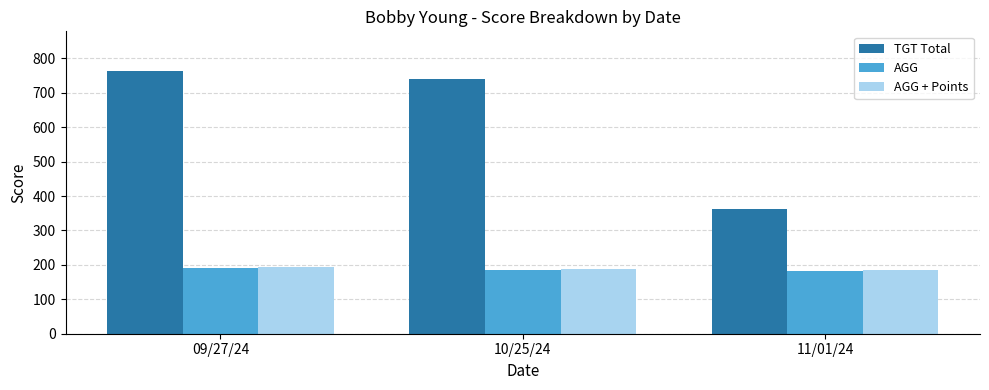

What is the sum of the AGG + Points values at 11/01/24 and 09/27/24?

380